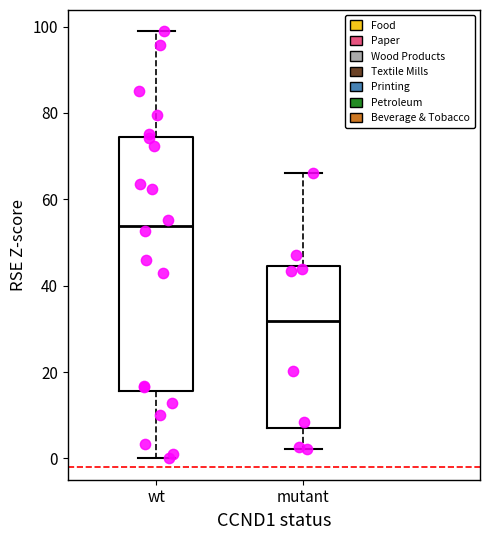

Reading left to right, transcribe this box plot: for each box, give where its median line is, the range the box spans, and where its two whiskers end, as read against the y-axis. The values are not printed on the chart, so give them approximately, as read against the axis.

wt: median 54, box 16 to 74, whiskers 0 to 98
mutant: median 32, box 8 to 44, whiskers 2 to 66